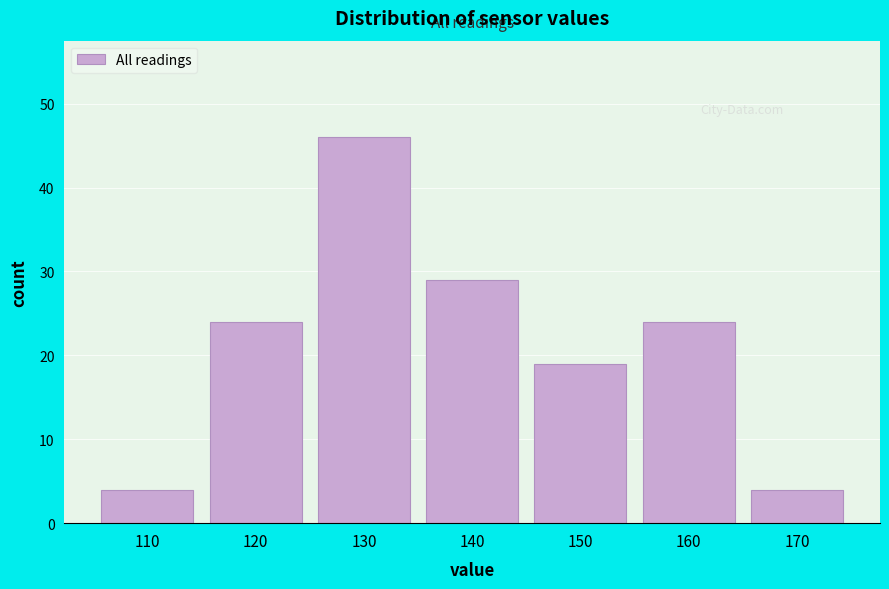

Reading left to right, extract all data points from this chart.

4	24	46	29	19	24	4